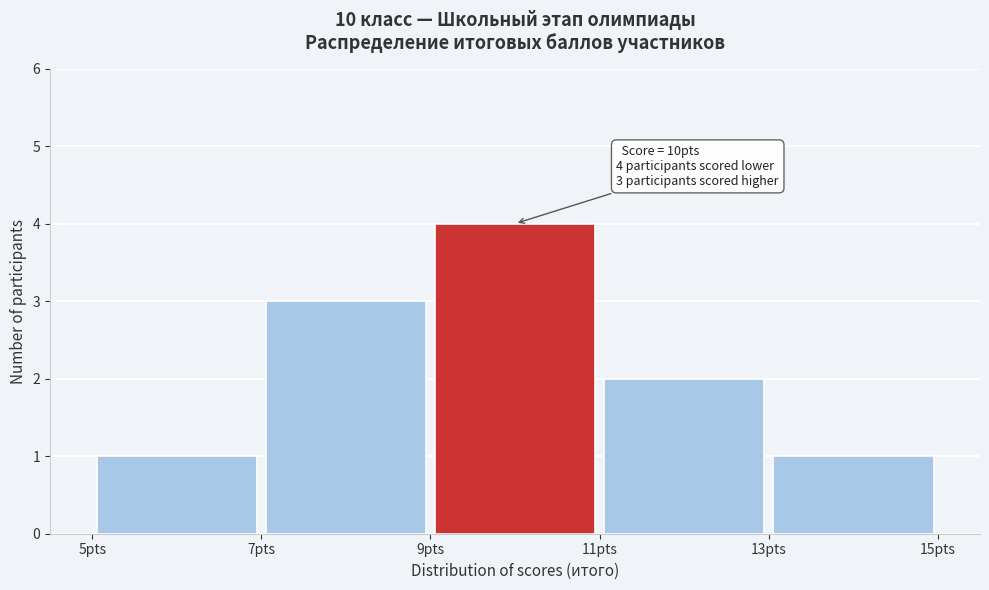

Over which range of the x-axis is the bar tallest?

9 to 11